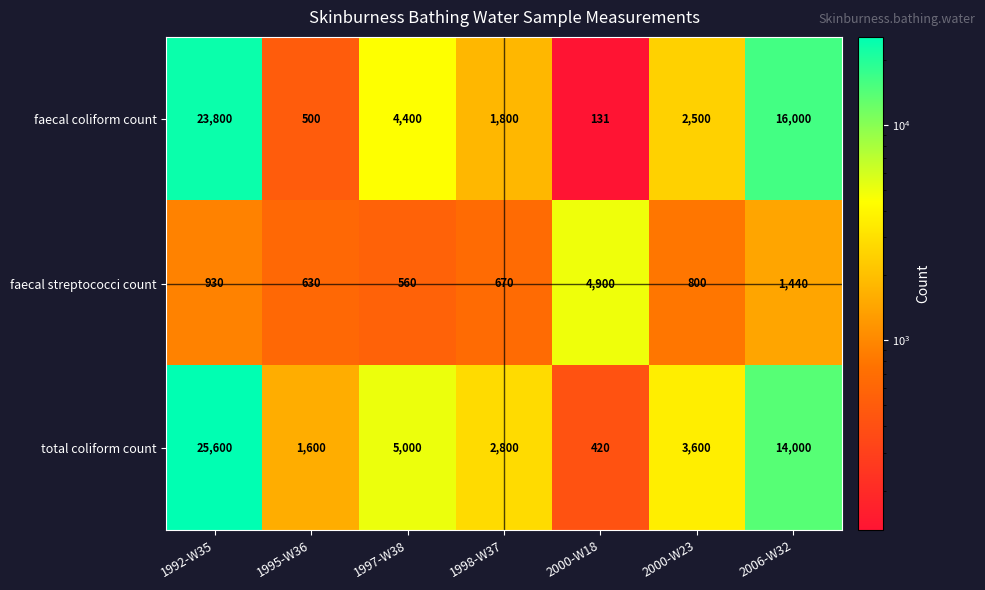

True or false: faecal streptococci count has a value of 779 at 1997-W38.

False